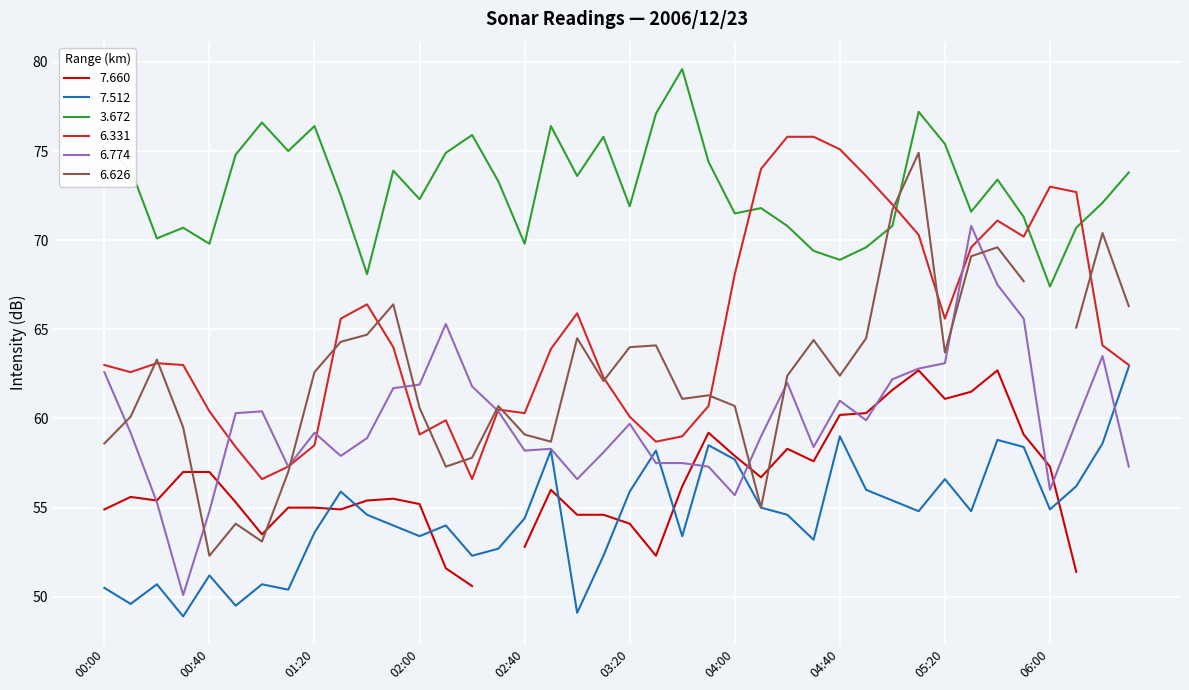

Which series has the largest total across all categories?

  3.672